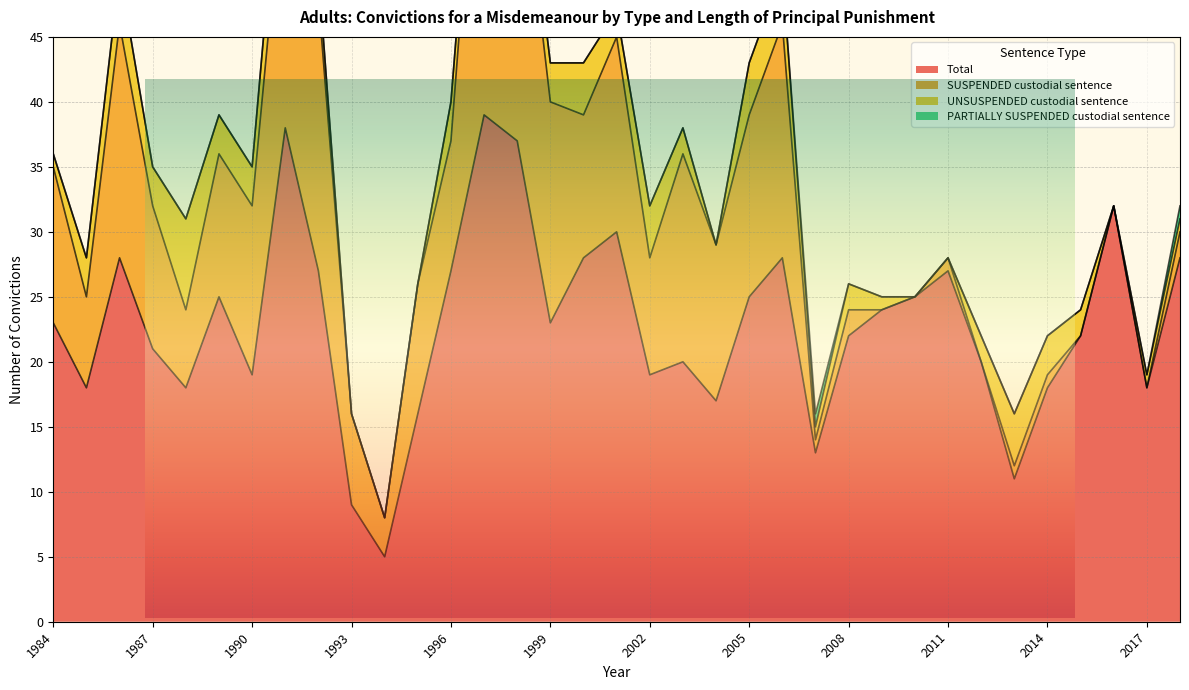

What is the spread (max minus min) of values at 2015?

22